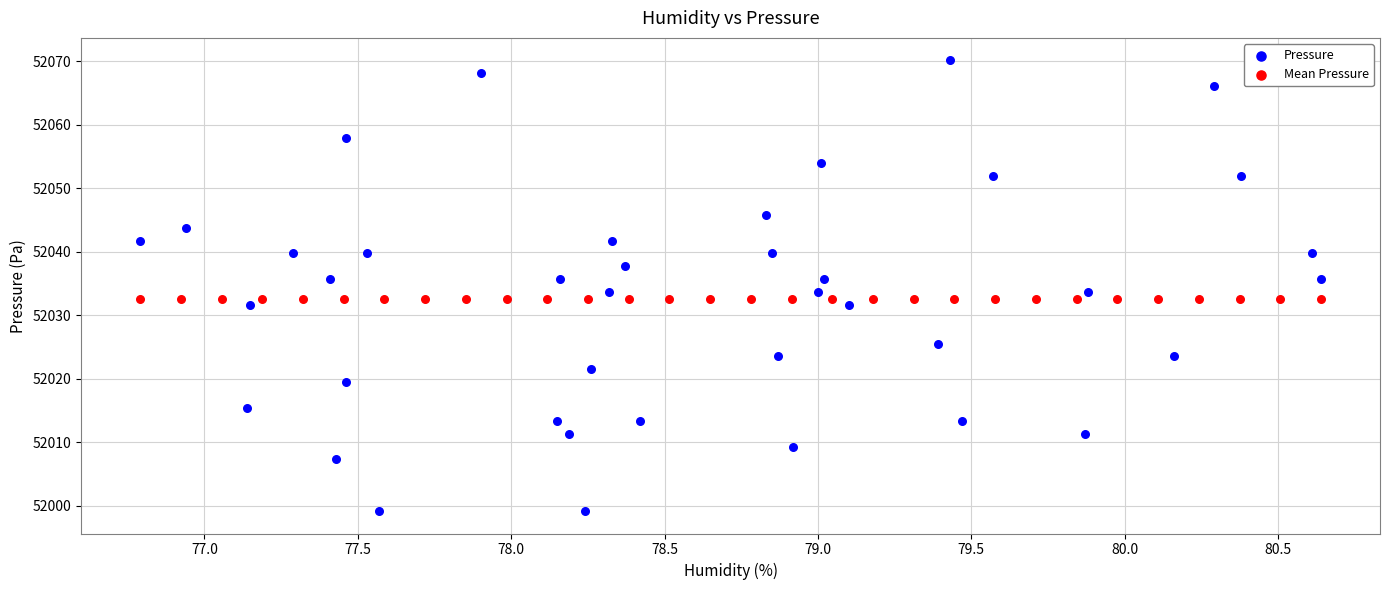

Which series contains the highest Y value?

Pressure